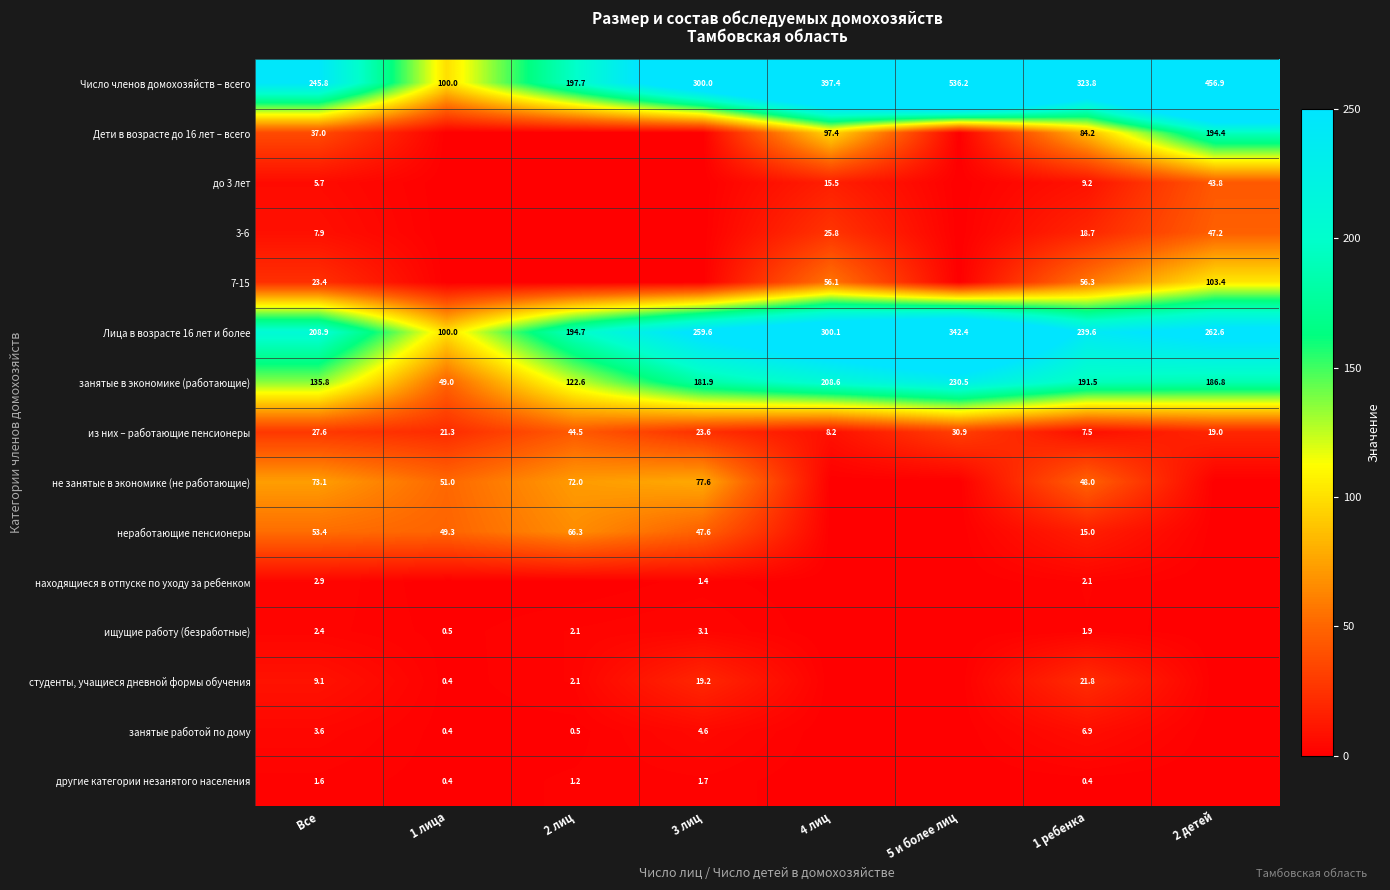

What is the spread (max minus min) of values at 1 ребенка?

323.4